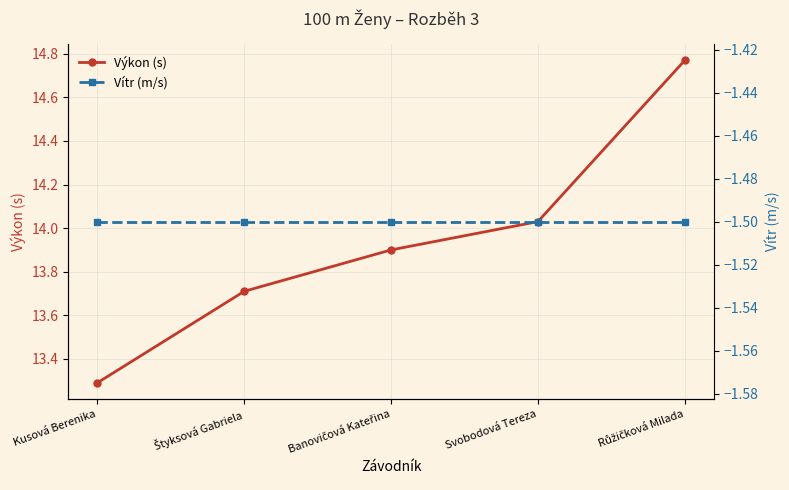

The value of Výkon (s) at Svobodová Tereza is 14.0. True or false?

True